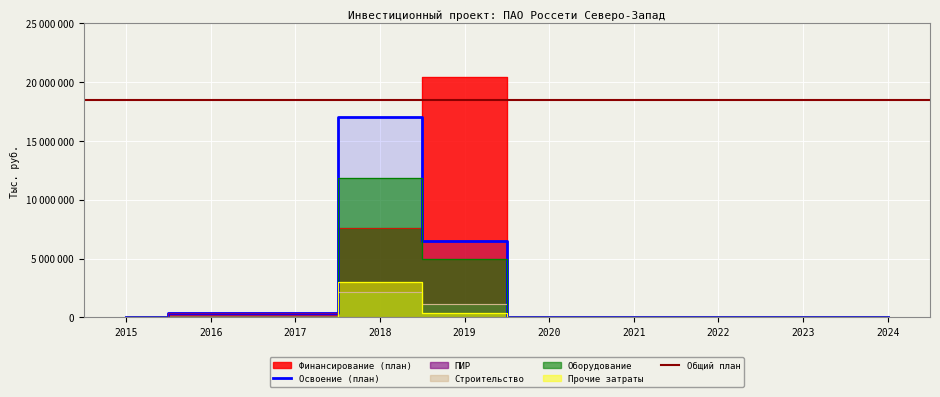

At 2022, list the series in order from largest to smallest.

Финансирование (план), Освоение (план), ПИР, Строительство, Оборудование, Прочие затраты